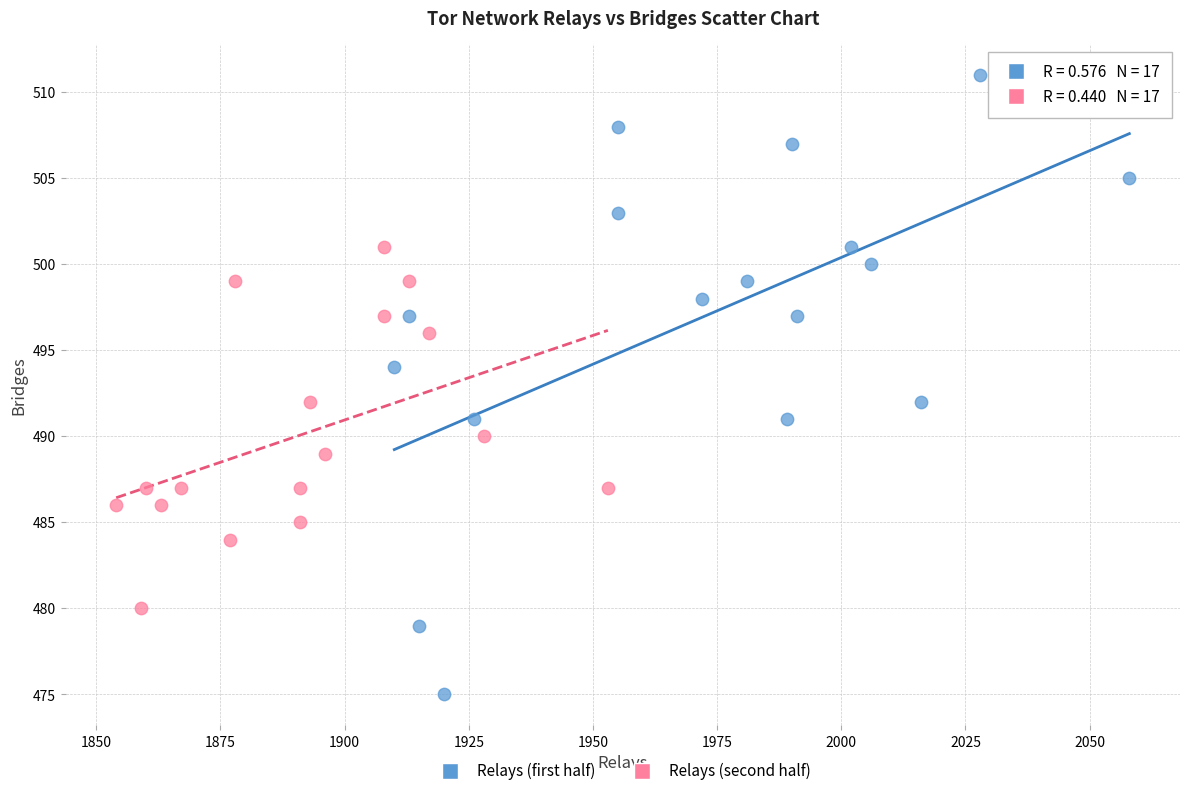

Which series has the largest Y range (max minus min)?

Relays (first half)